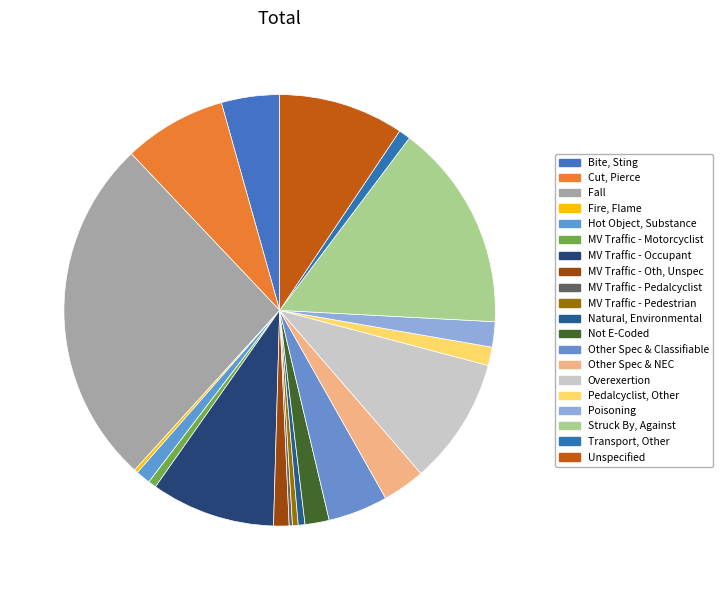

Which category has the biggest portion of the pie?

Fall